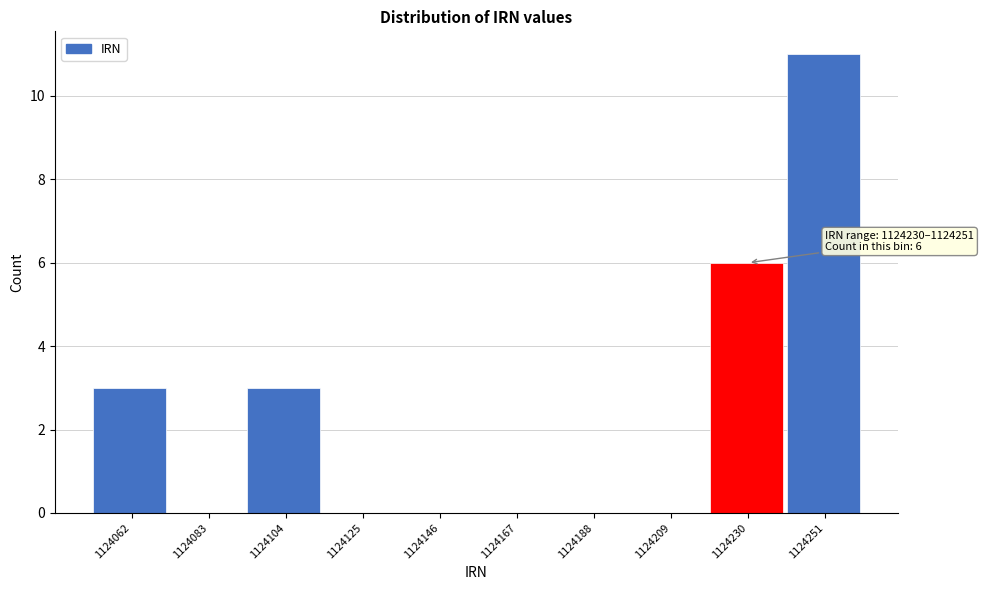

Reading right to left, extract all data points from this chart.

1124251=11	1124230=6	1124209=0	1124188=0	1124167=0	1124146=0	1124125=0	1124104=3	1124083=0	1124062=3